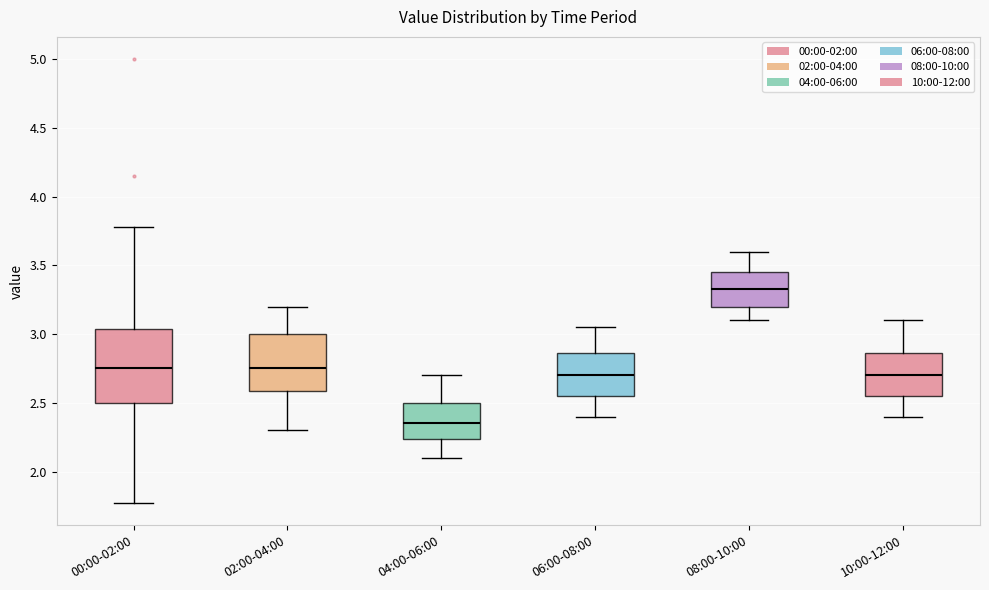

Which box's median line is the lowest?

04:00-06:00